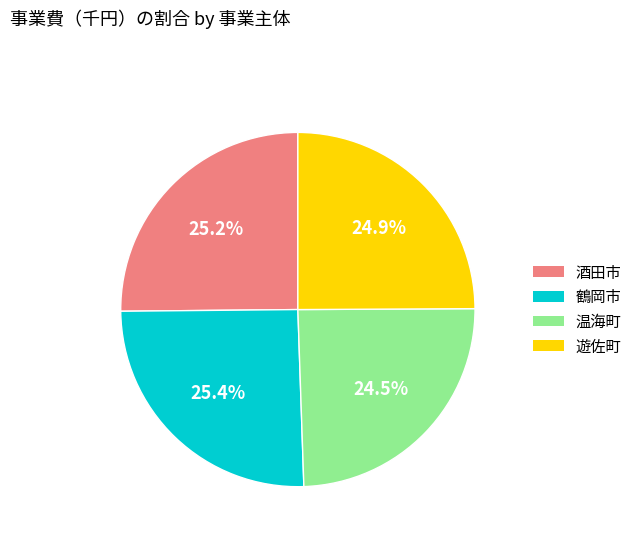

Count the number of slices in the pie.

4